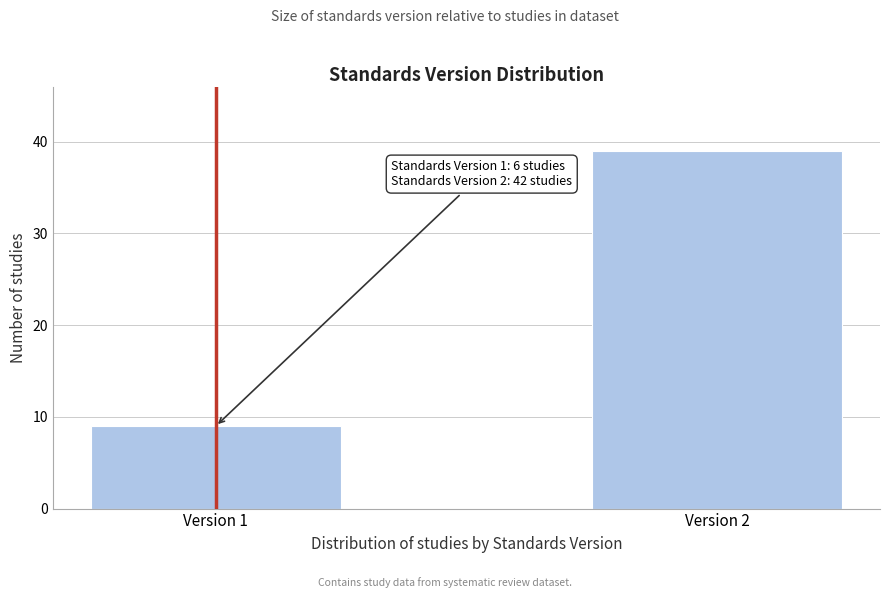

Reading right to left, list all the values displayed in this chart.

39	9